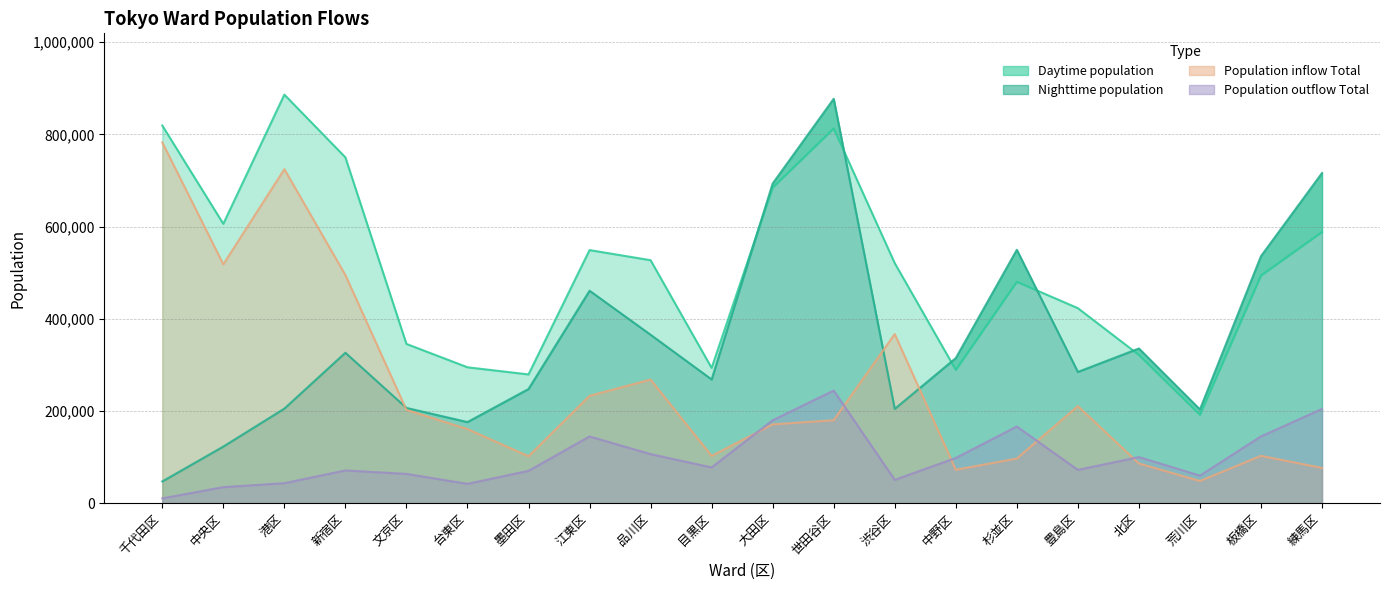

Does the chart have visible grid lines?

Yes